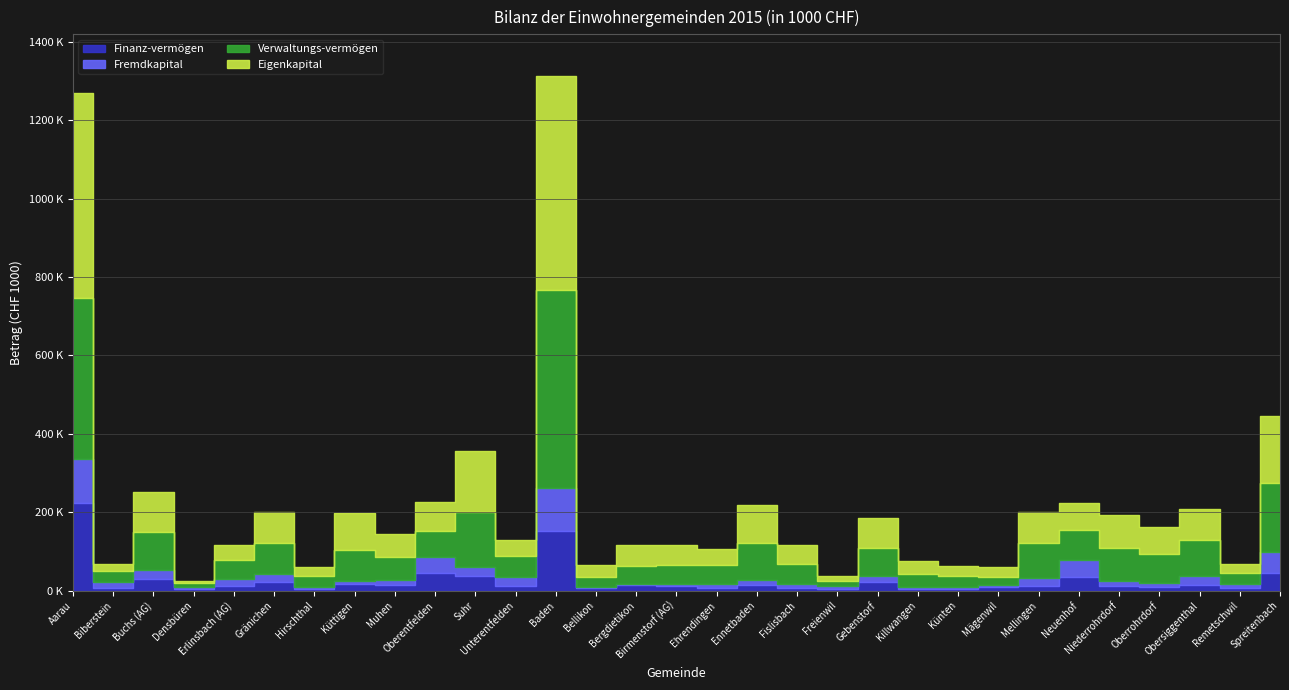

Where do Fremdkapital and Finanz-vermögen first cross each other?

Aarau and Biberstein